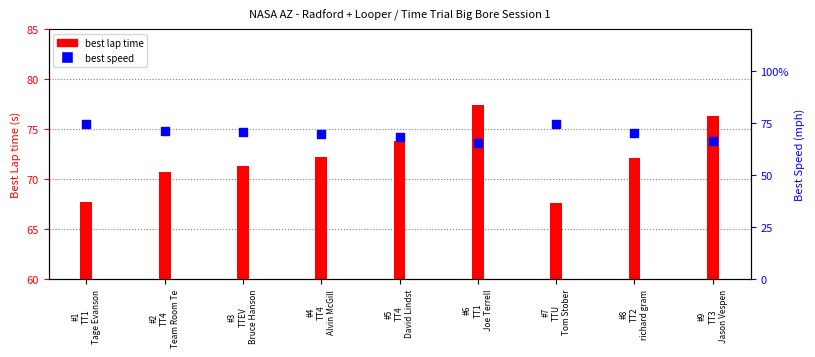

Which series contains the lowest Y value?

best speed